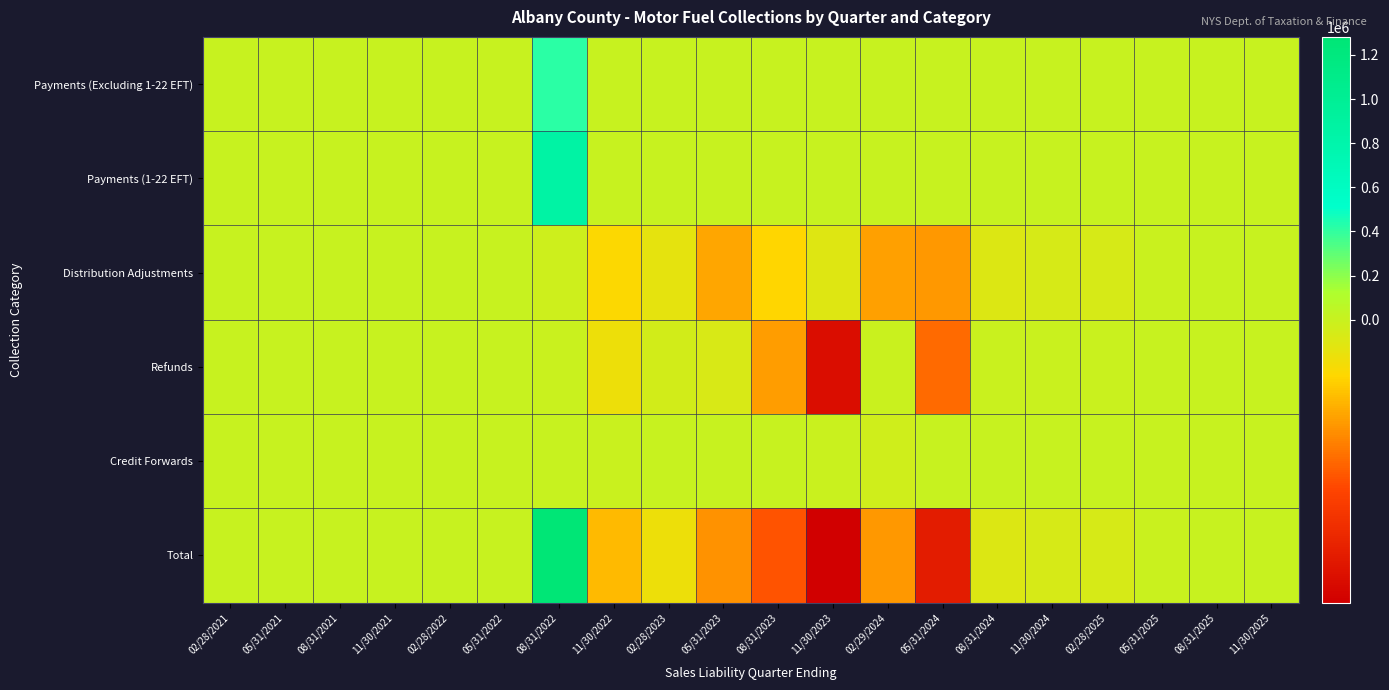

Count the number of data series in this chart.

6